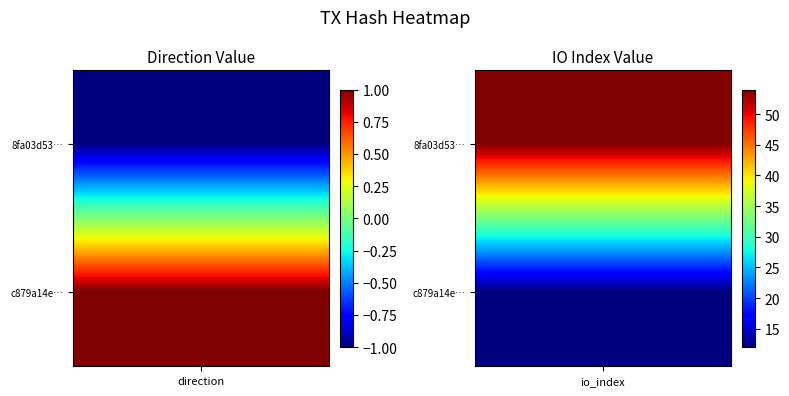

Rank the series by their maximum value, from lowest to highest.

c879a14eb563b27df0be3019b3794f57d0cb405, 8fa03d531a70e4cee075c33c2417822e6629a0d